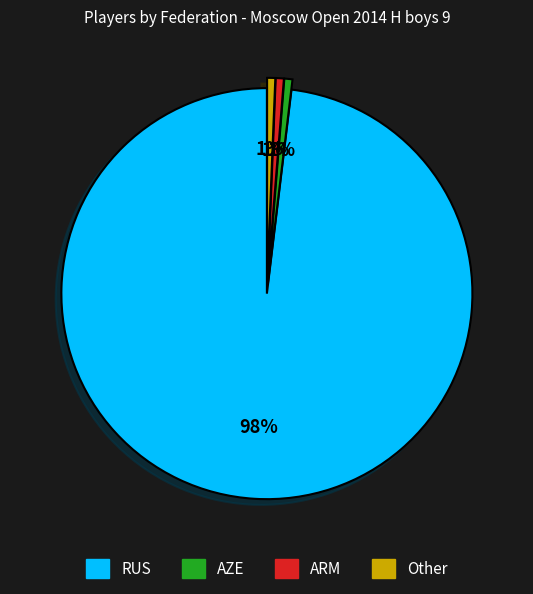

To the nearest percent, what is the average slice percentage?

25%